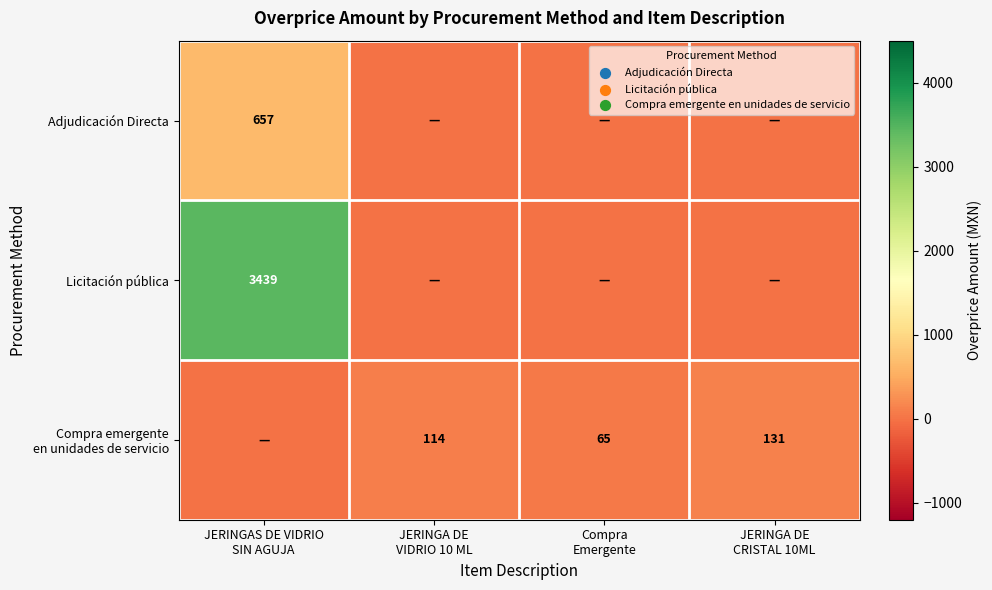

At which label is Adjudicación Directa closest to 328?

JERINGA DE VIDRIO 10 ML